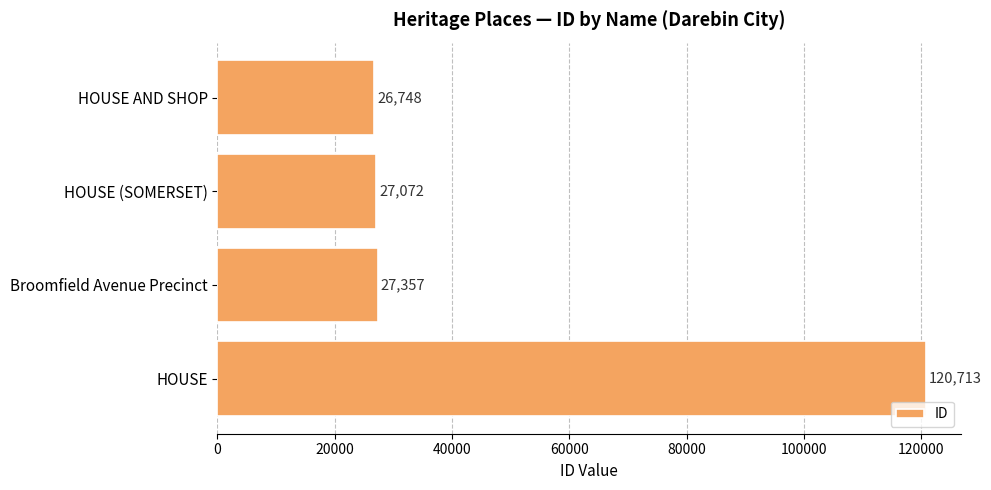

What is the ratio of the value at HOUSE (SOMERSET) to the value at Broomfield Avenue Precinct?

1.0